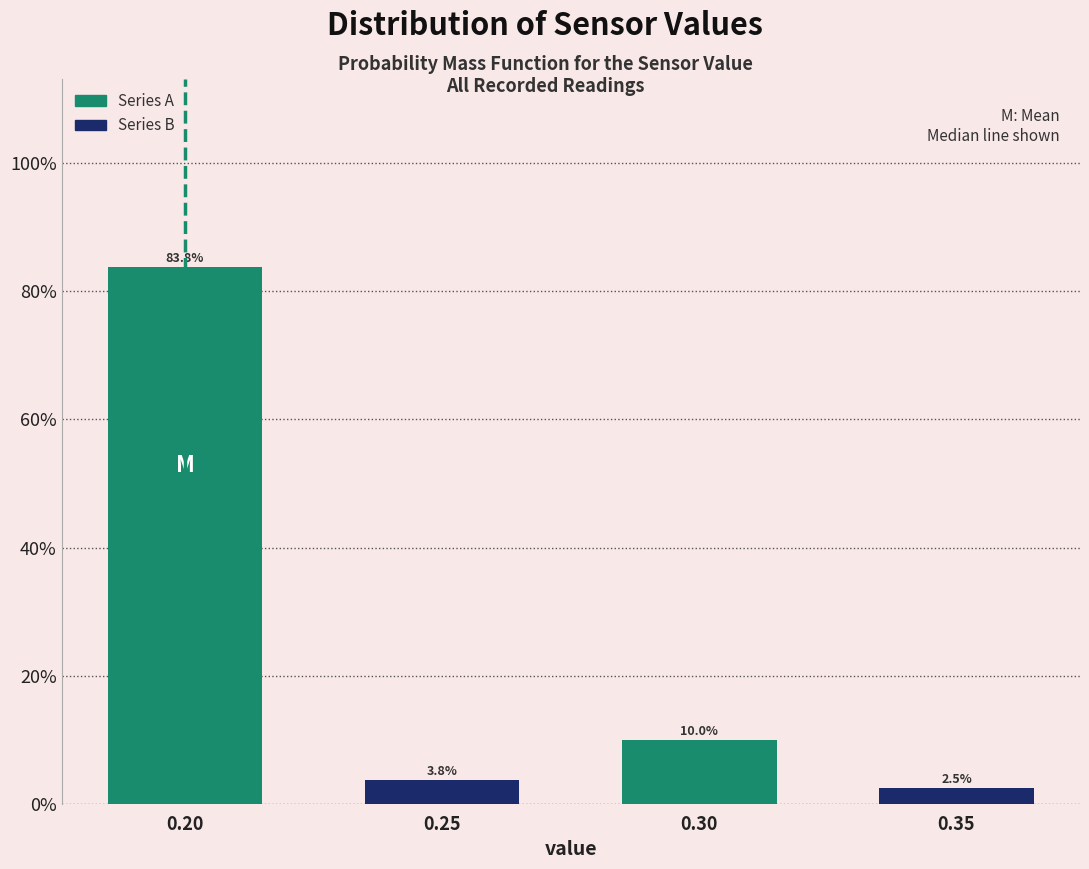

Reading left to right, list all the values displayed in this chart.

0.20=83.8	0.25=3.8	0.30=10.0	0.35=2.5